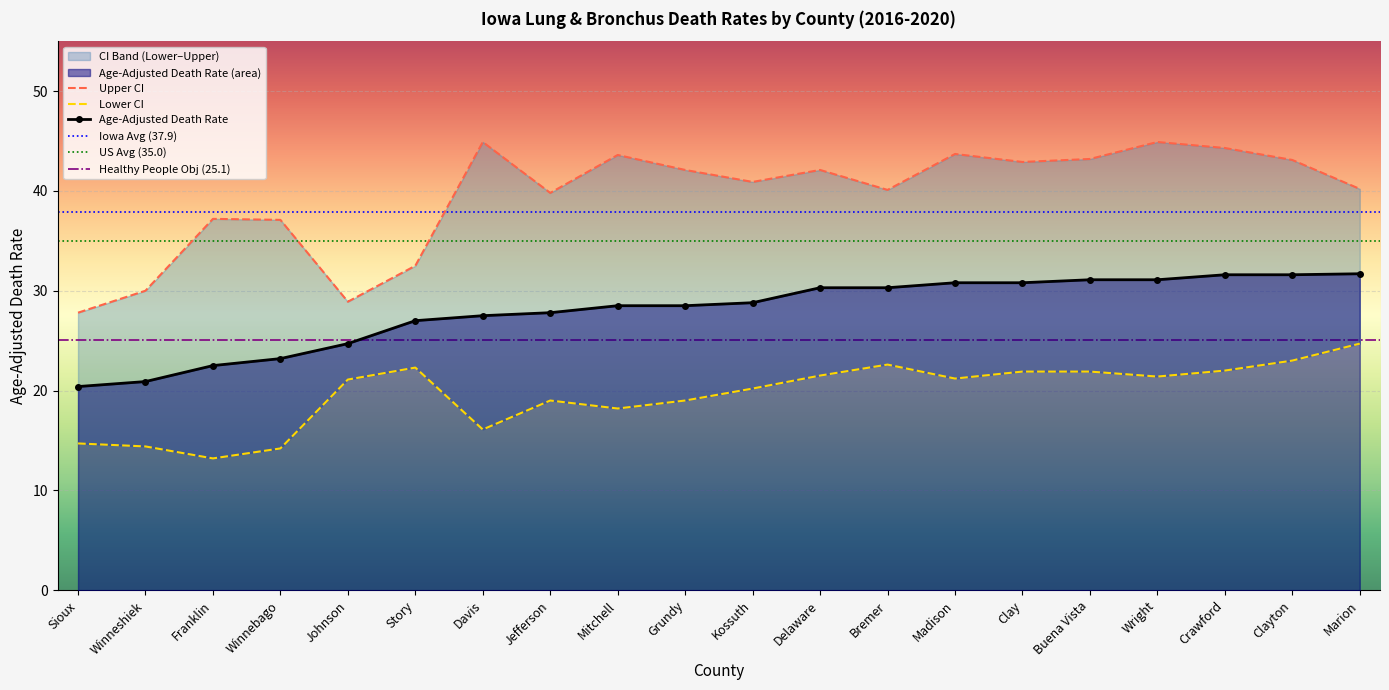

The value of Lower CI at Buena Vista is 7.3. True or false?

False